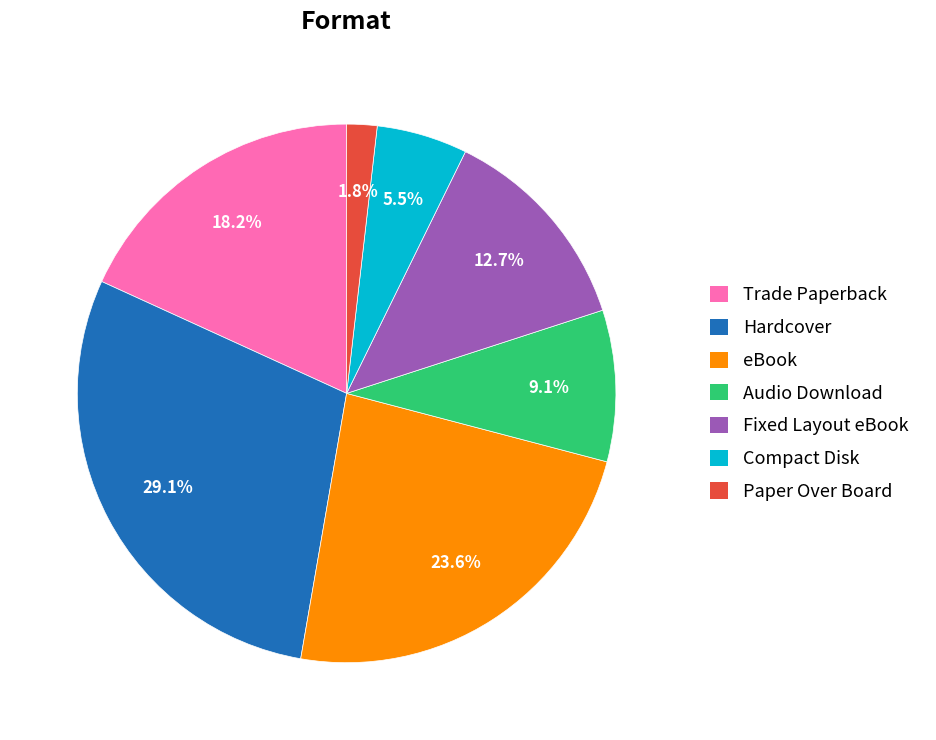

True or false: Paper Over Board accounts for 2% of the total.

True